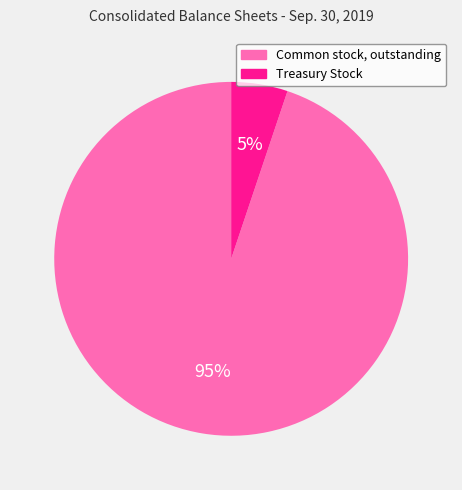

How many segments does this pie chart have?

2